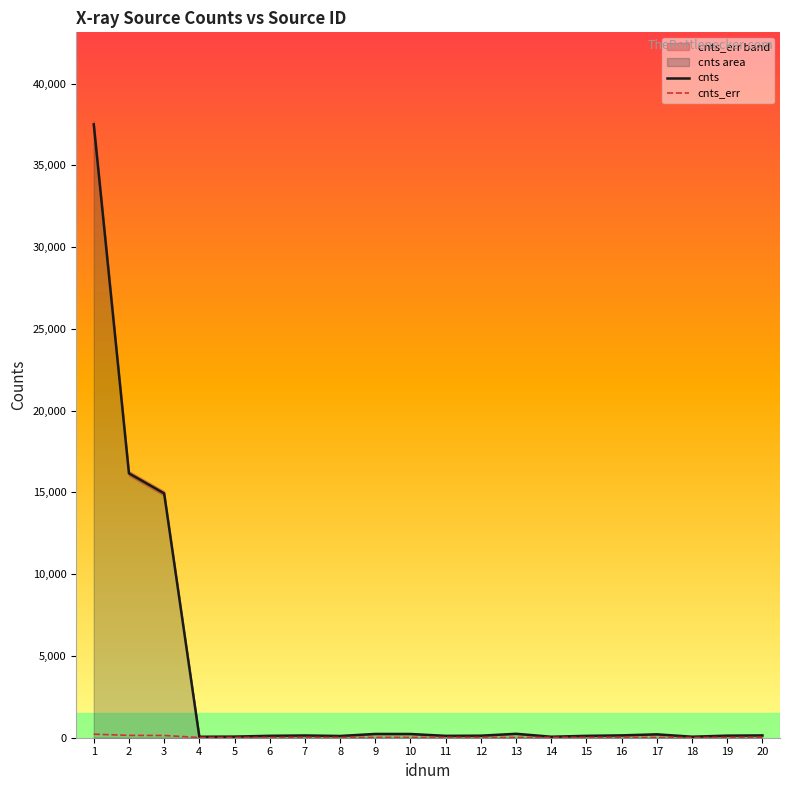

Does the chart have visible grid lines?

No